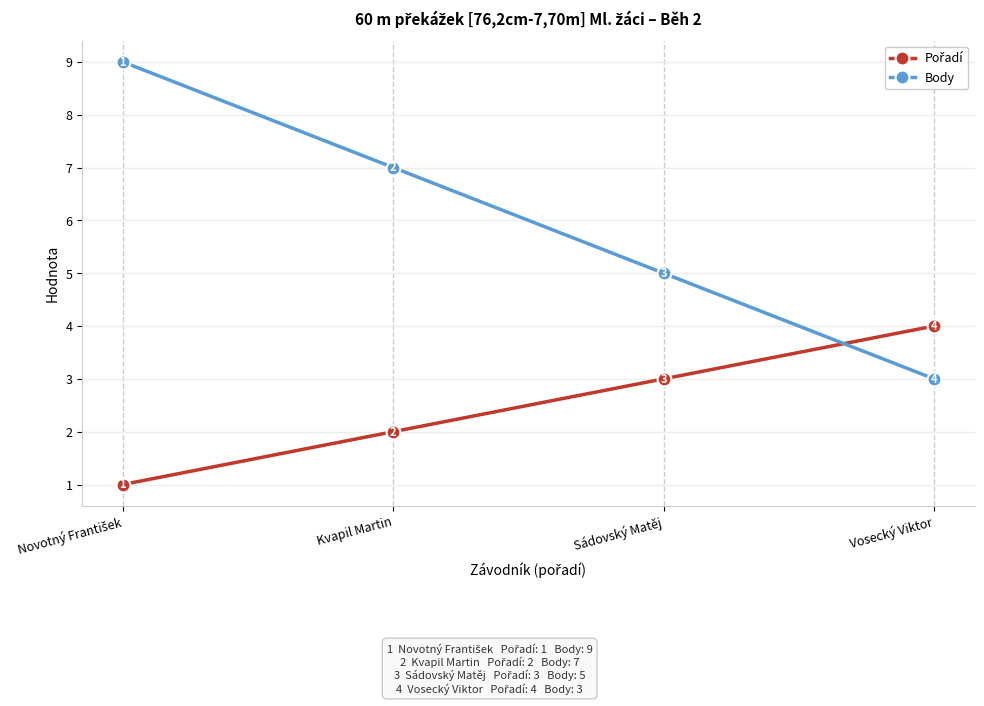

How many lines are shown in the chart?

2